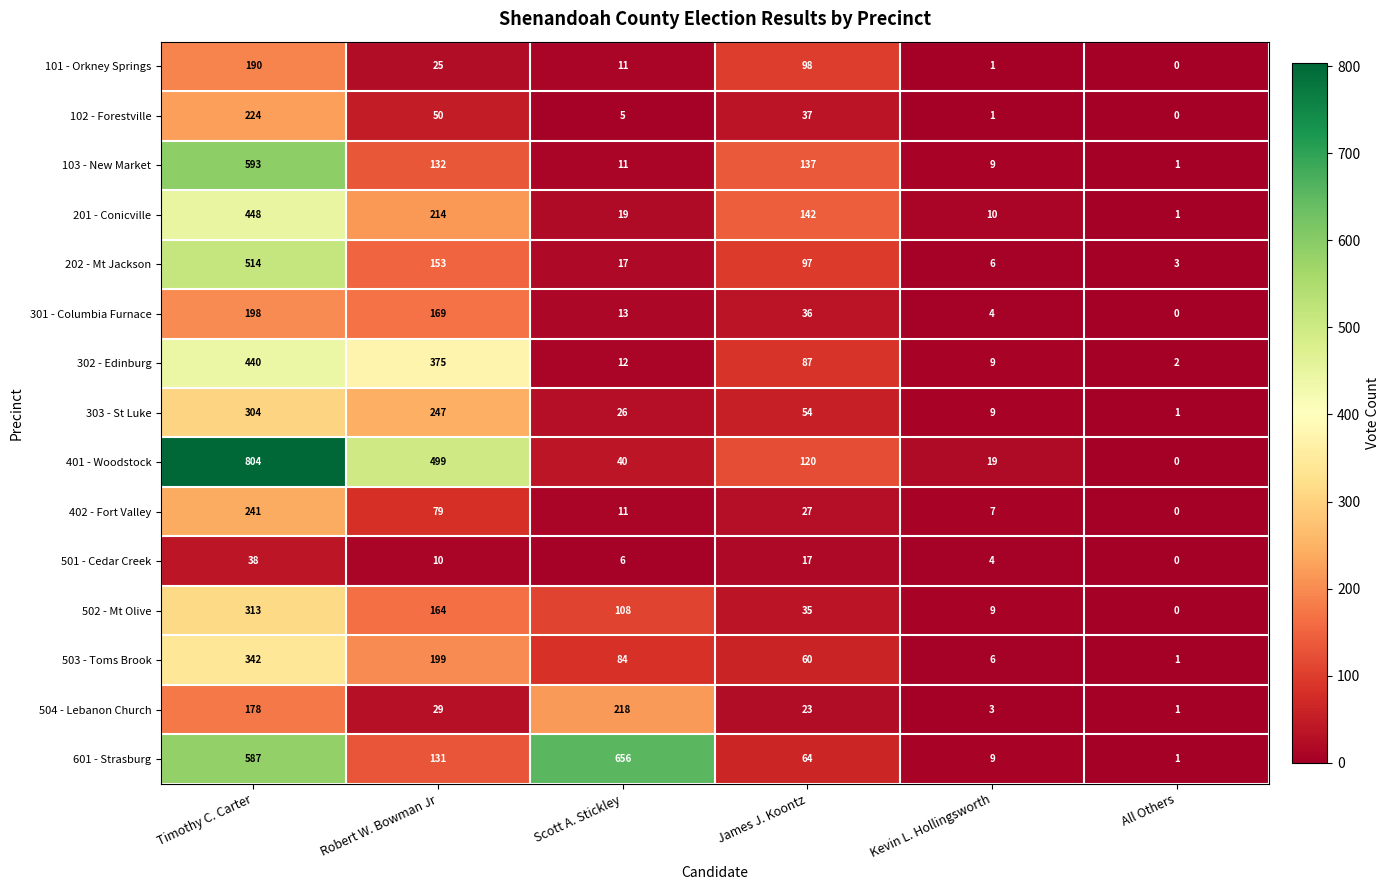

The value of 303 - St Luke at All Others is 1. True or false?

True